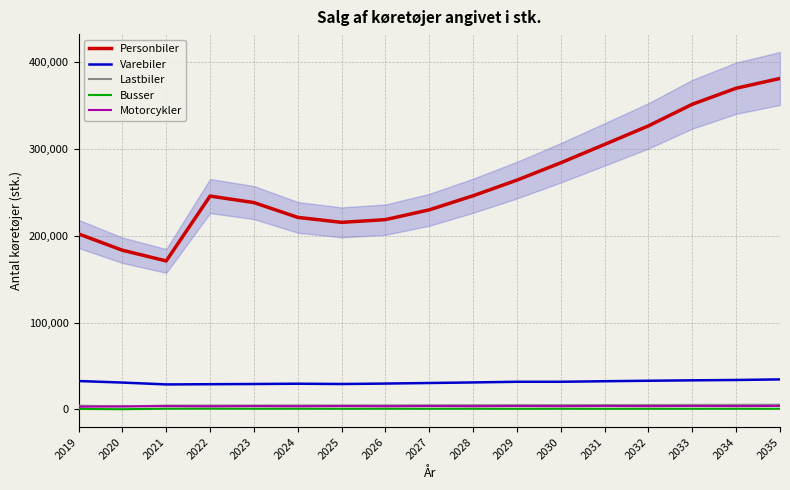

Does the chart display data point markers on the line(s)?

No